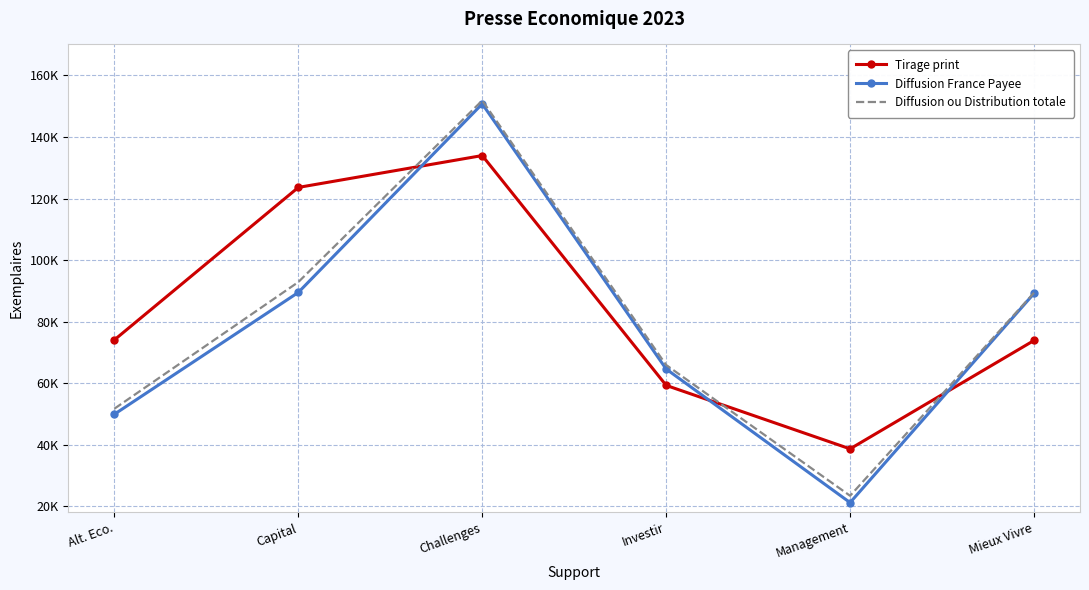

Which category has the highest value in the Tirage print series?

Challenges